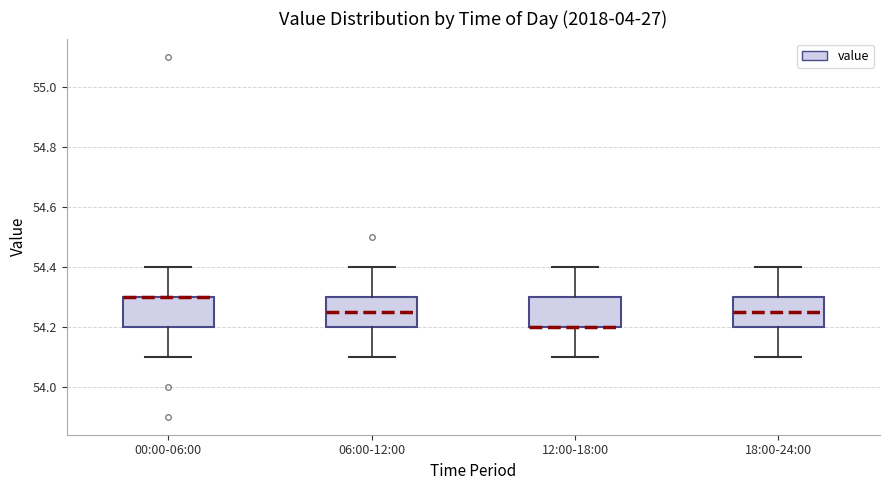

Where does the lower whisker of the box for 00:00-06:00 end on the y-axis? The values are not printed on the chart, so give them approximately, as read against the axis.

54.10